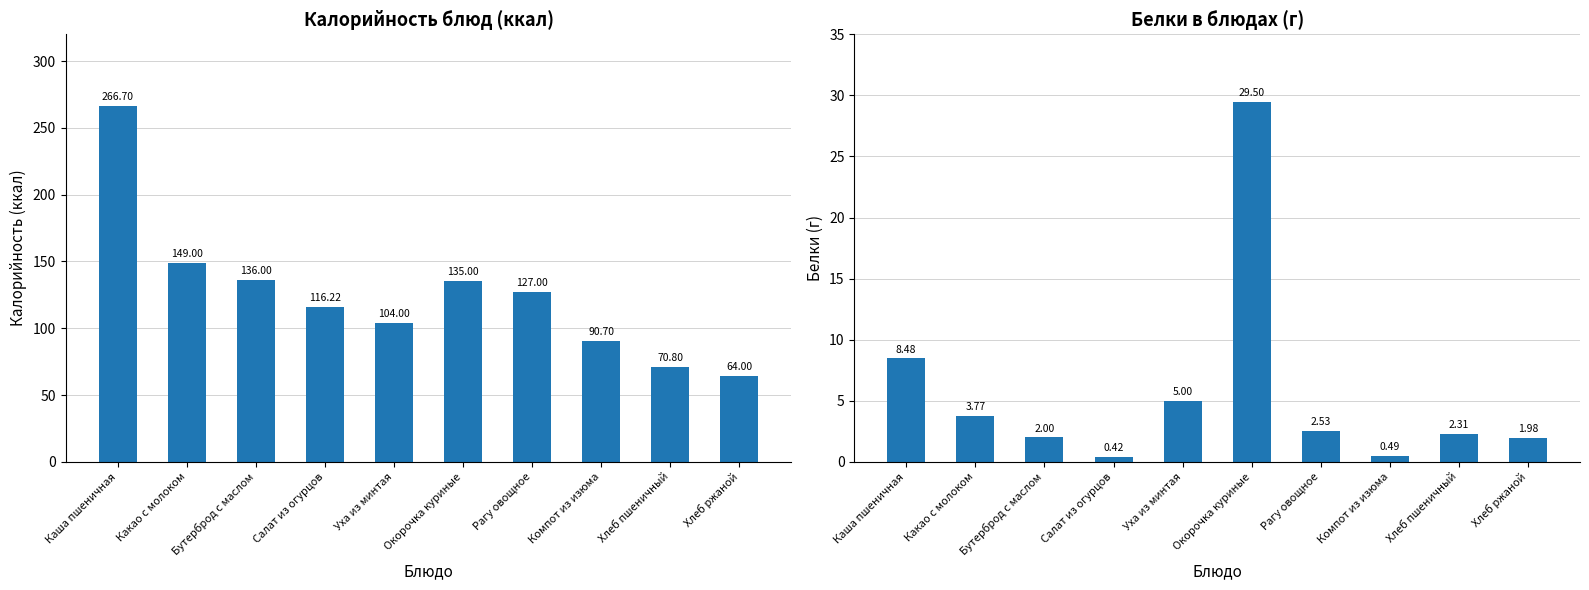

What is the sum of the Калорийность values at Хлеб пшеничный and Каша пшеничная?

337.5